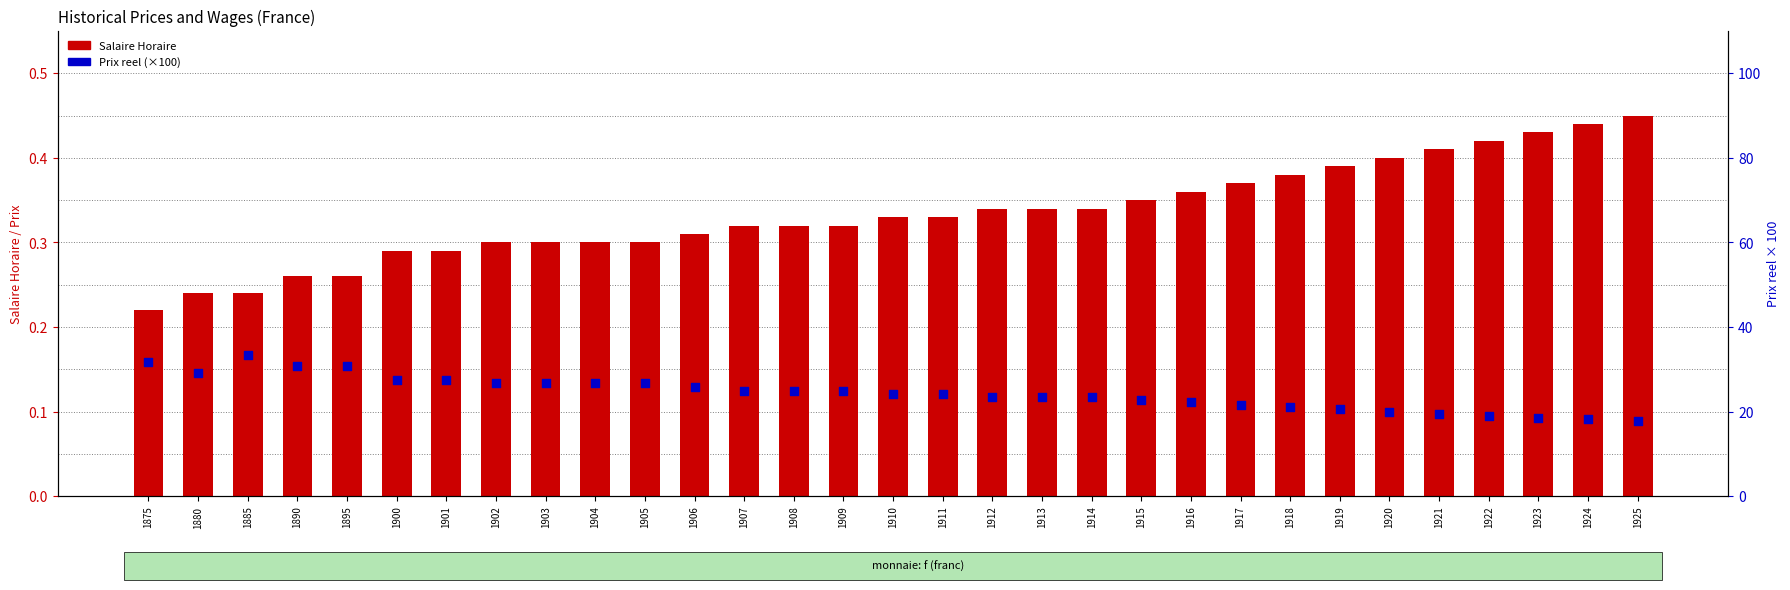

Which series reaches the minimum Y coordinate?

Salaire Horaire